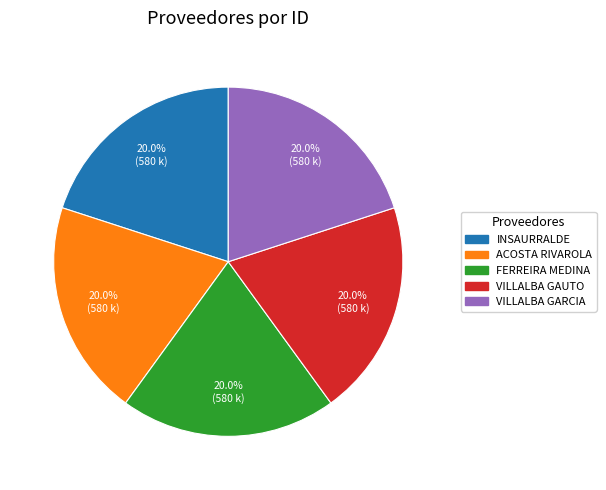

Is there any slice that represents more than half of the pie?

No